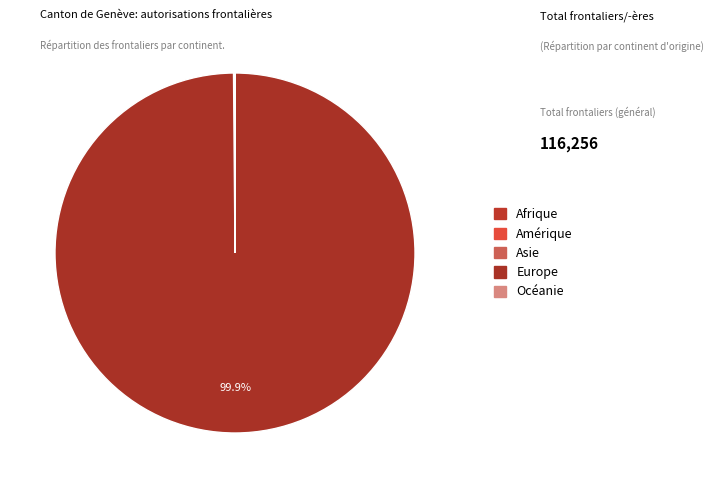

Combined, do Asie and Amérique account for over 50%?

No